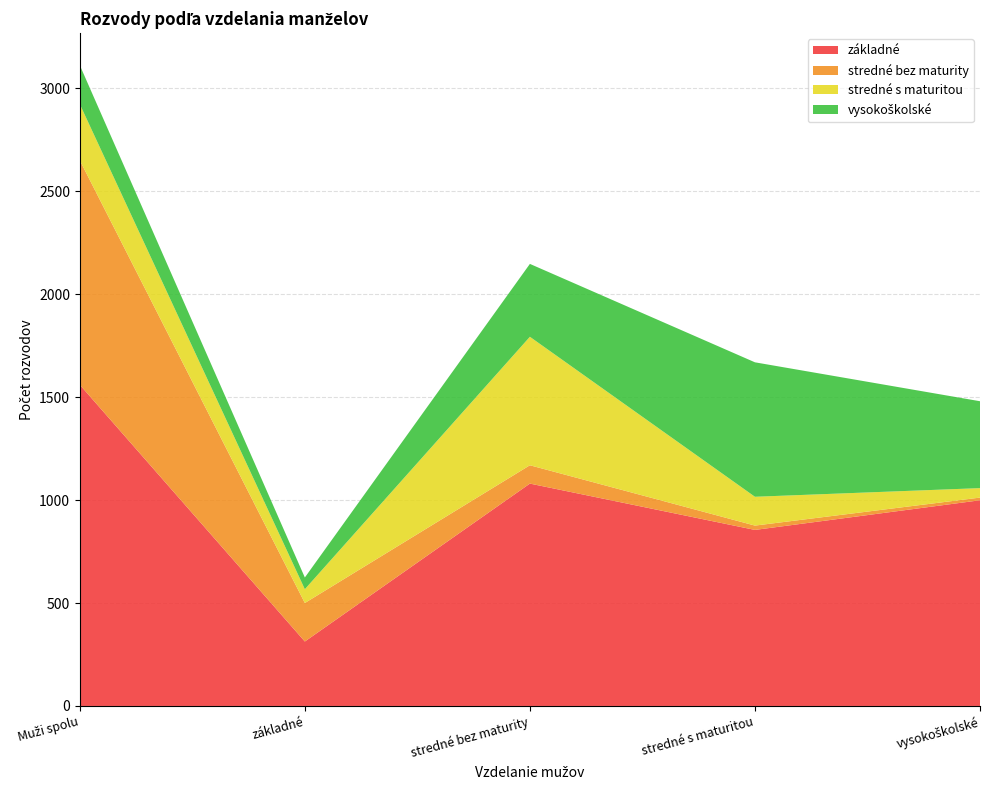

Reading right to left, transcribe all the data shown in this chart.

základné: vysokoškolské=999	stredné s maturitou=855	stredné bez maturity=1080	základné=313	Muži spolu=1560
stredné bez maturity: vysokoškolské=13	stredné s maturitou=21	stredné bez maturity=89	základné=187	Muži spolu=1090
stredné s maturitou: vysokoškolské=46	stredné s maturitou=140	stredné bez maturity=624	základné=67	Muži spolu=273
vysokoškolské: vysokoškolské=422	stredné s maturitou=653	stredné bez maturity=354	základné=57	Muži spolu=189